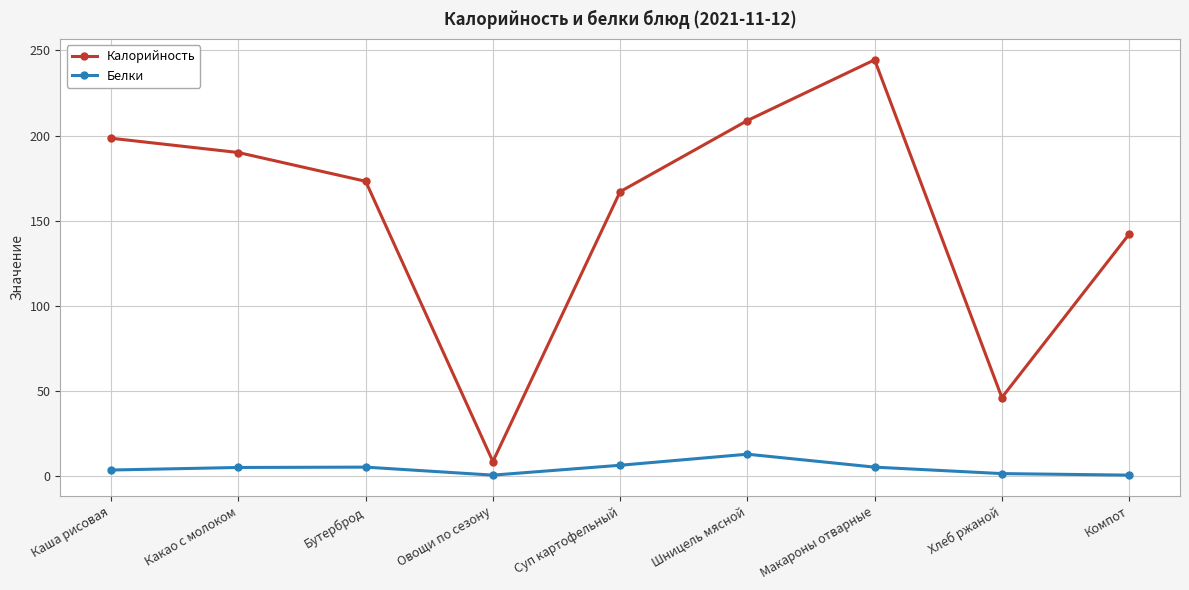

What is the sum of all Калорийность values?

1378.2